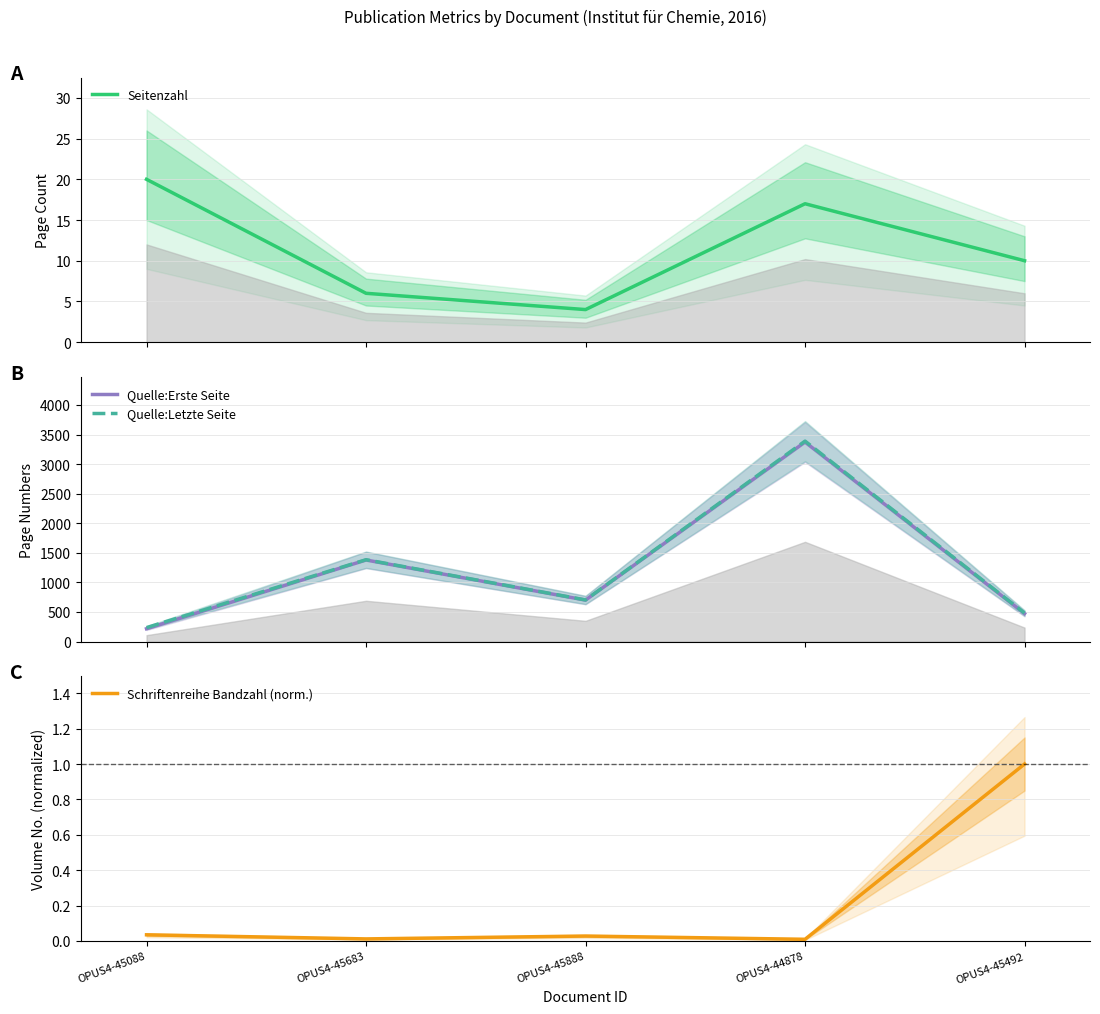

Which series has the largest range (max minus min)?

Quelle:Erste Seite